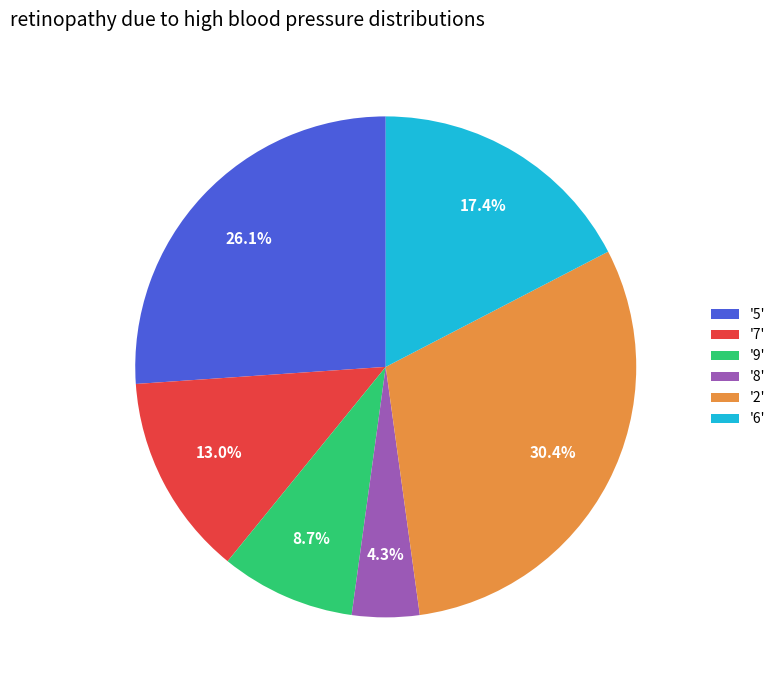

How many slices are in this pie chart?

6